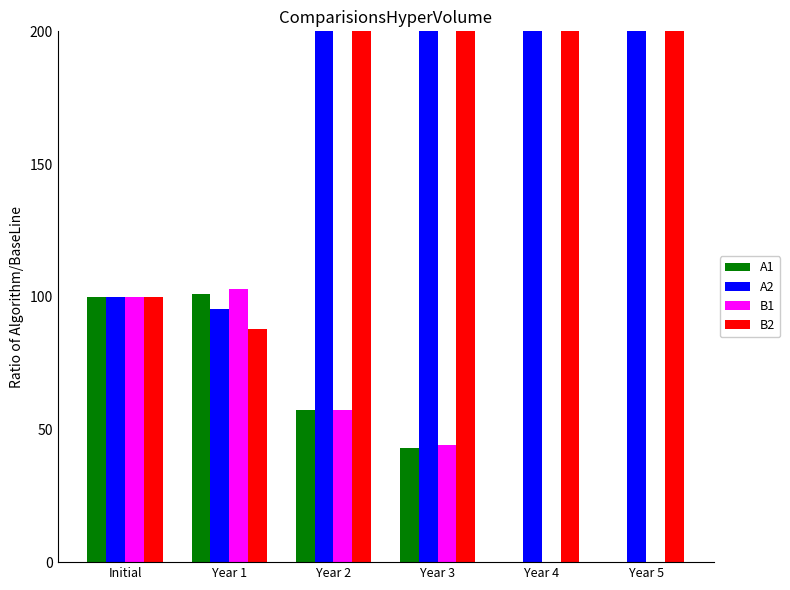

What is the difference between the maximum and minimum values in the A1 series?

101.1